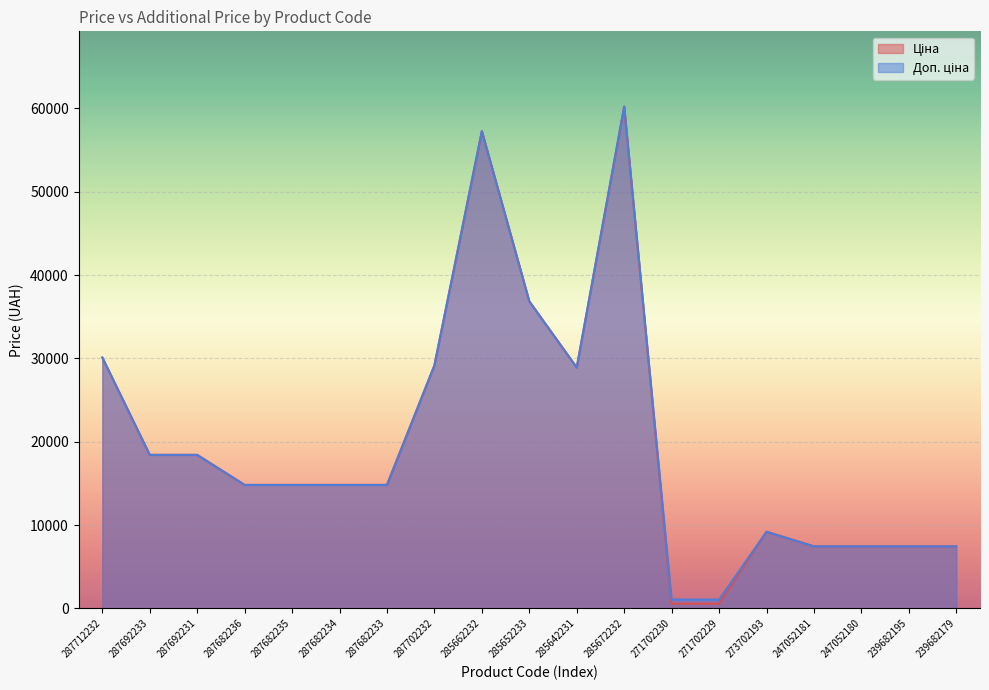

Is it true that Ціна equals 42628.5 at 287702232?

False